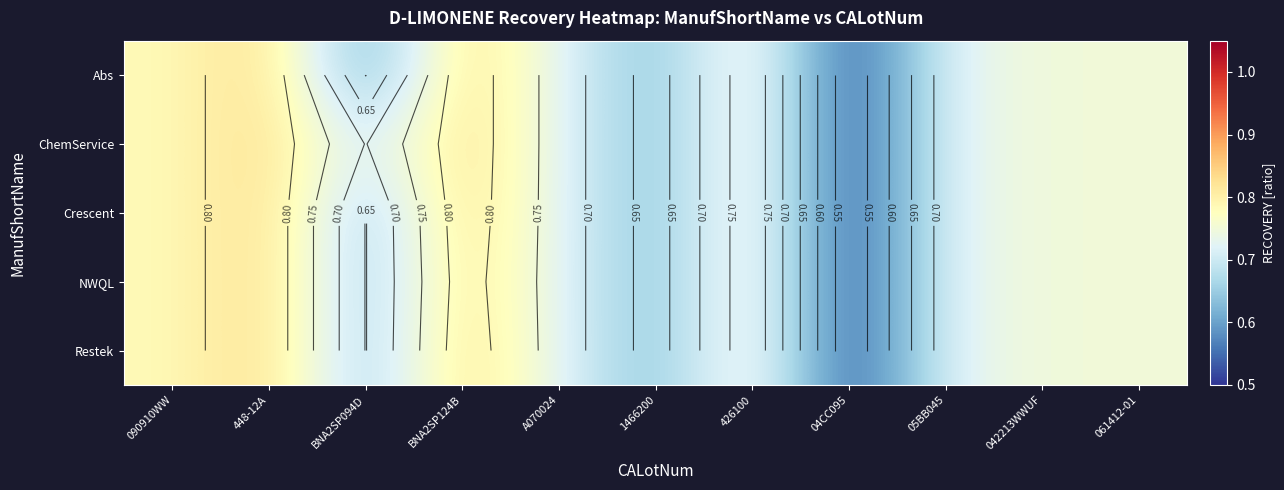

Where is ChemService nearest to the value 0?

04CC095